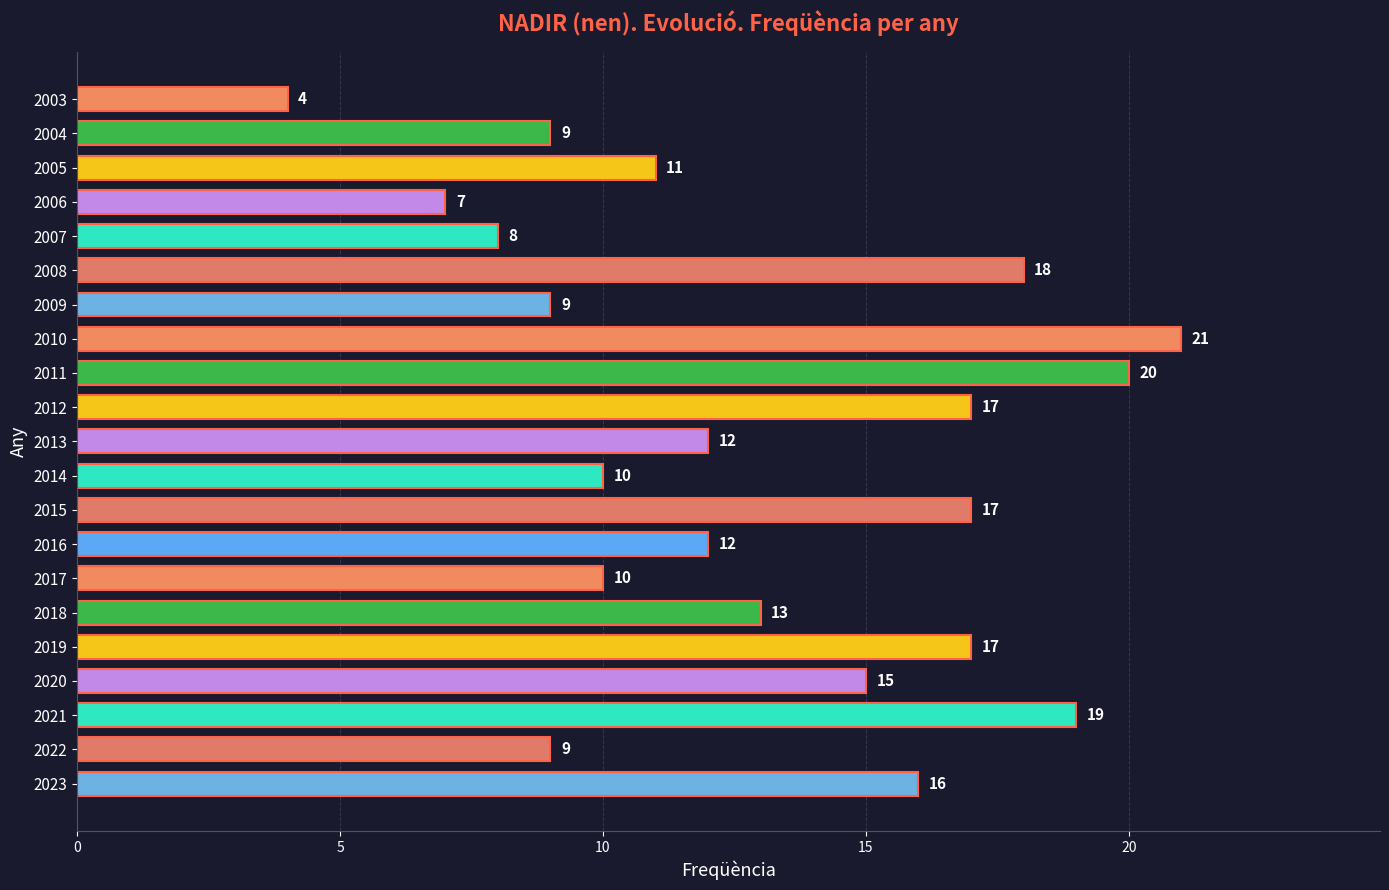

What is the difference between the second highest and minimum values?

16